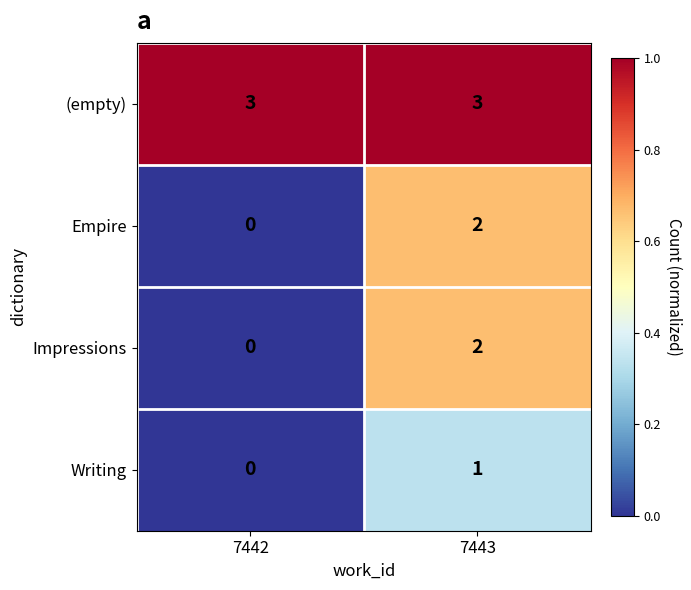

What is the greatest value displayed?

3